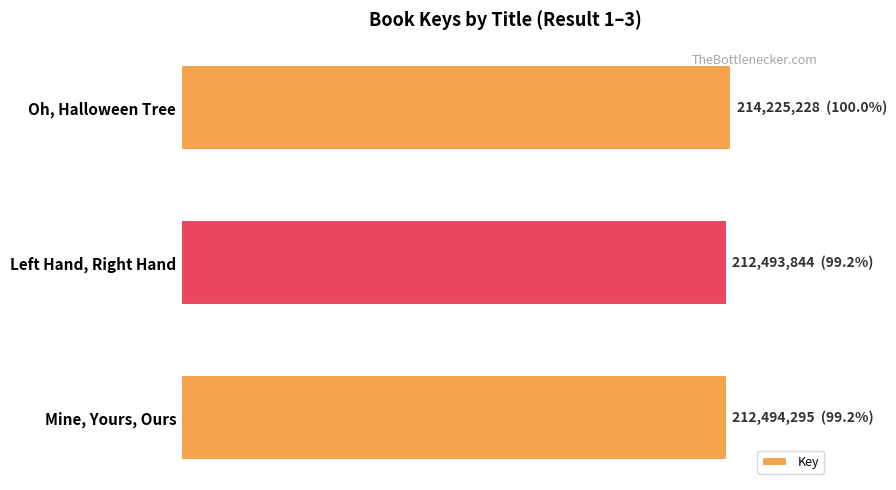

Does the chart contain stacked bars?

No